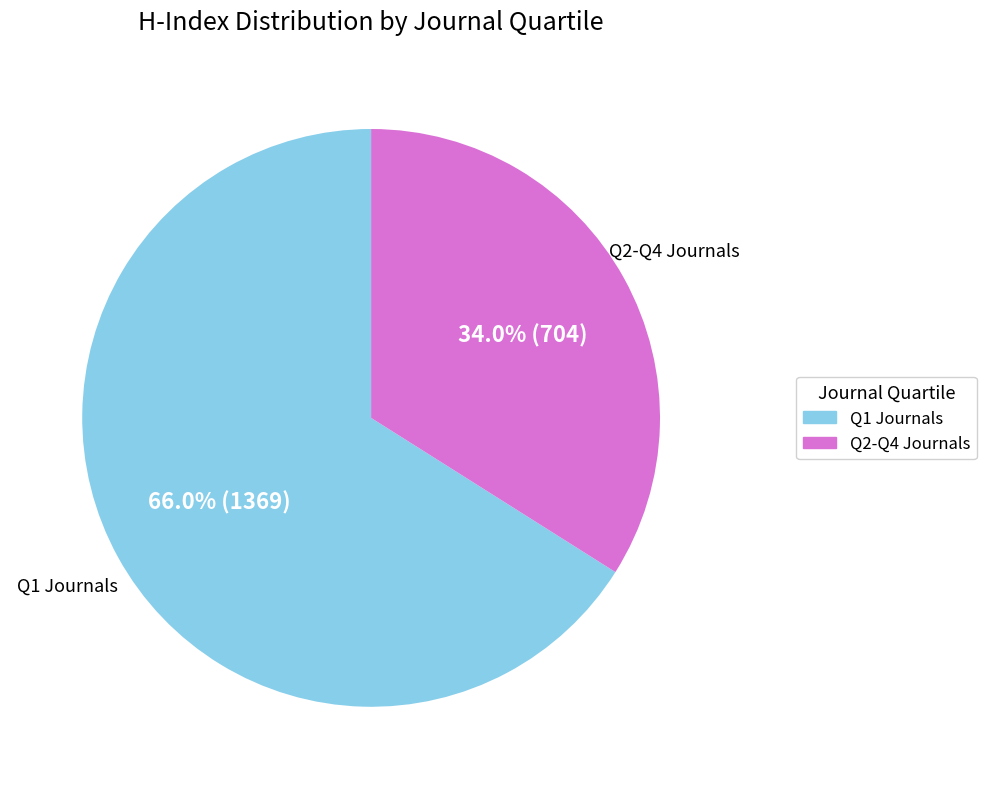

Does any single category account for the majority?

Yes